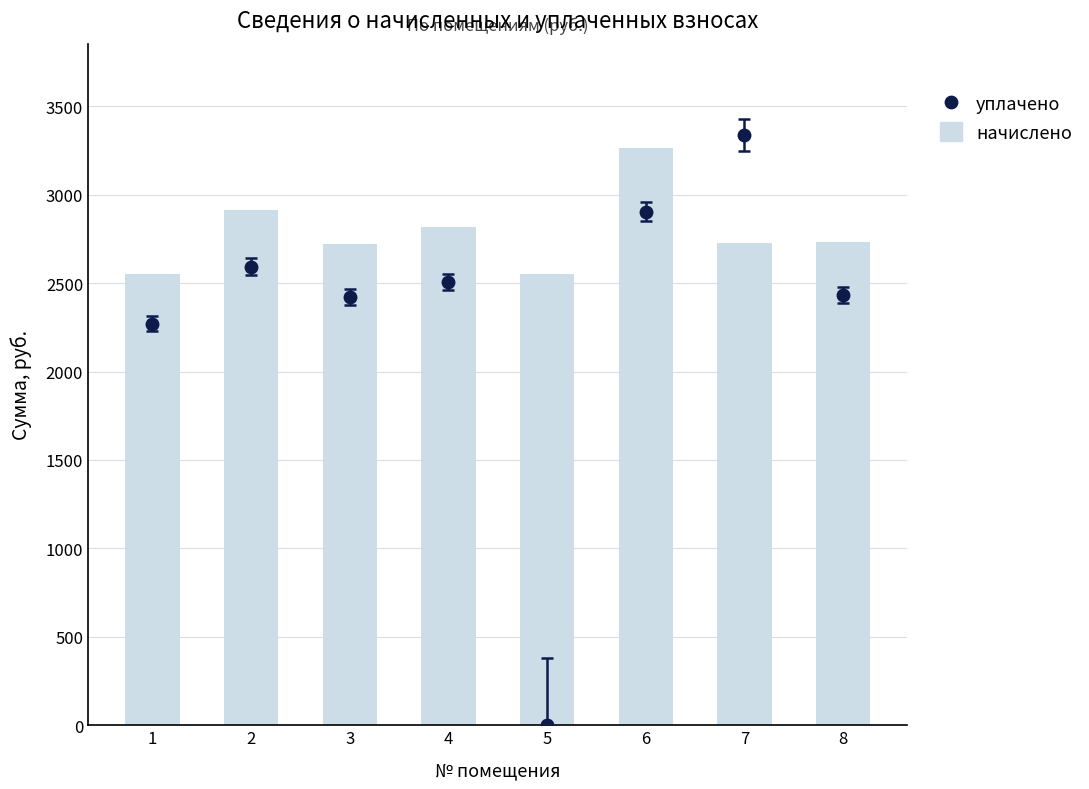

What is the ratio of the value at 4 to the value at 7?

1.0